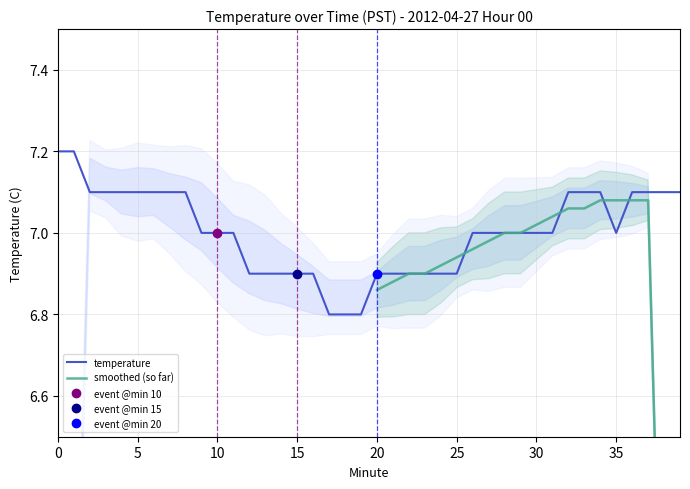

What is the change in value from 21 to 28?

+0.1